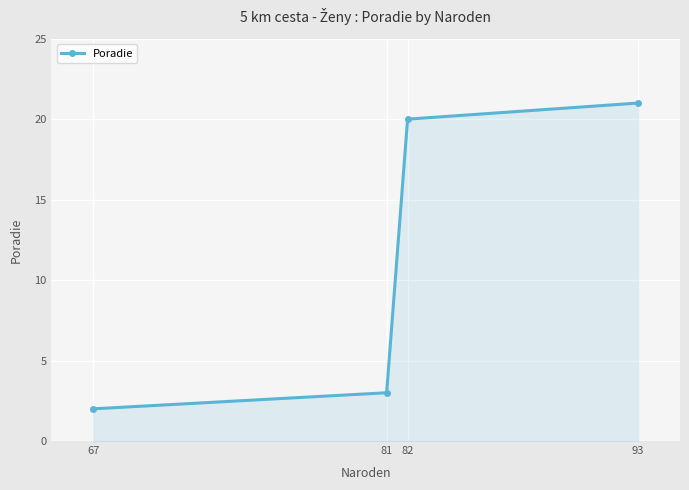

What is the change in value from 81 to 82?

+17